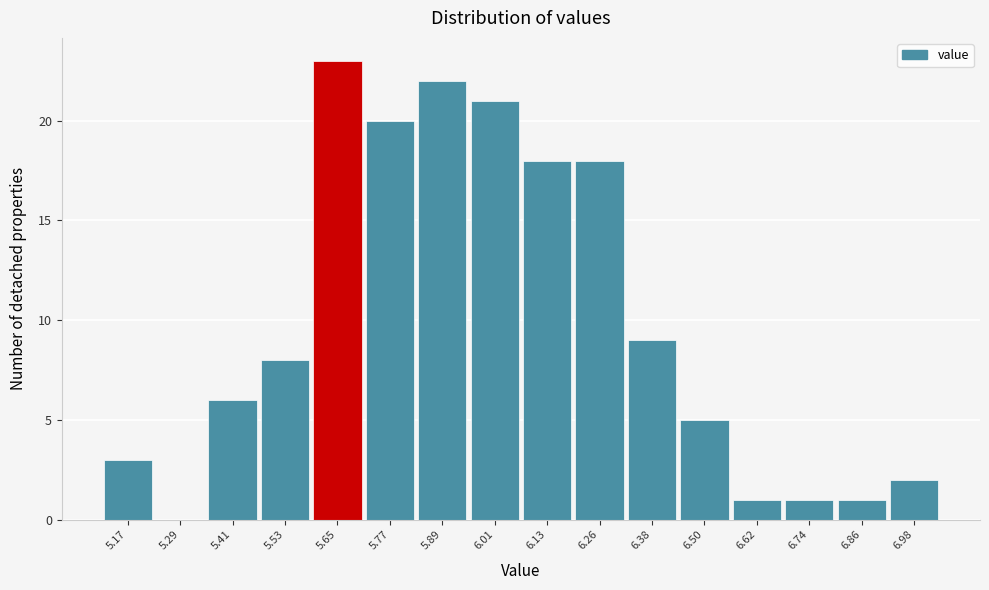

Reading right to left, transcribe all the data shown in this chart.

6.98=2	6.86=1	6.74=1	6.62=1	6.50=5	6.38=9	6.26=18	6.13=18	6.01=21	5.89=22	5.77=20	5.65=23	5.53=8	5.41=6	5.29=0	5.17=3